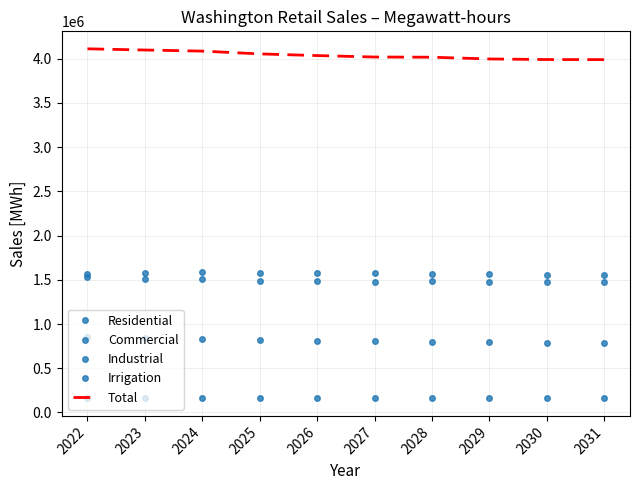

Where is Commercial nearest to the value 1573035?

2027